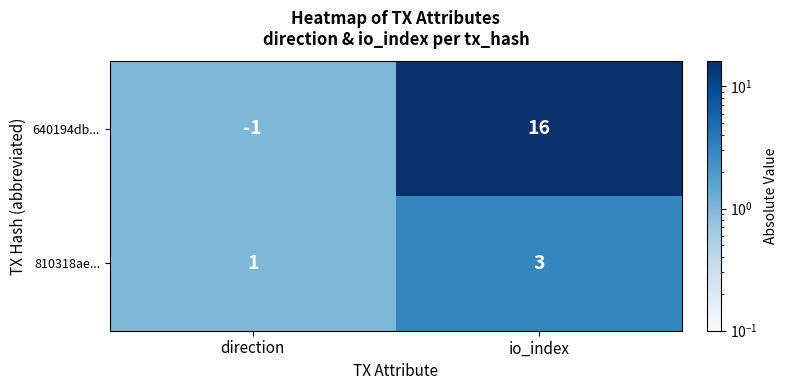

At which category does the chart reach its minimum across all series?

direction